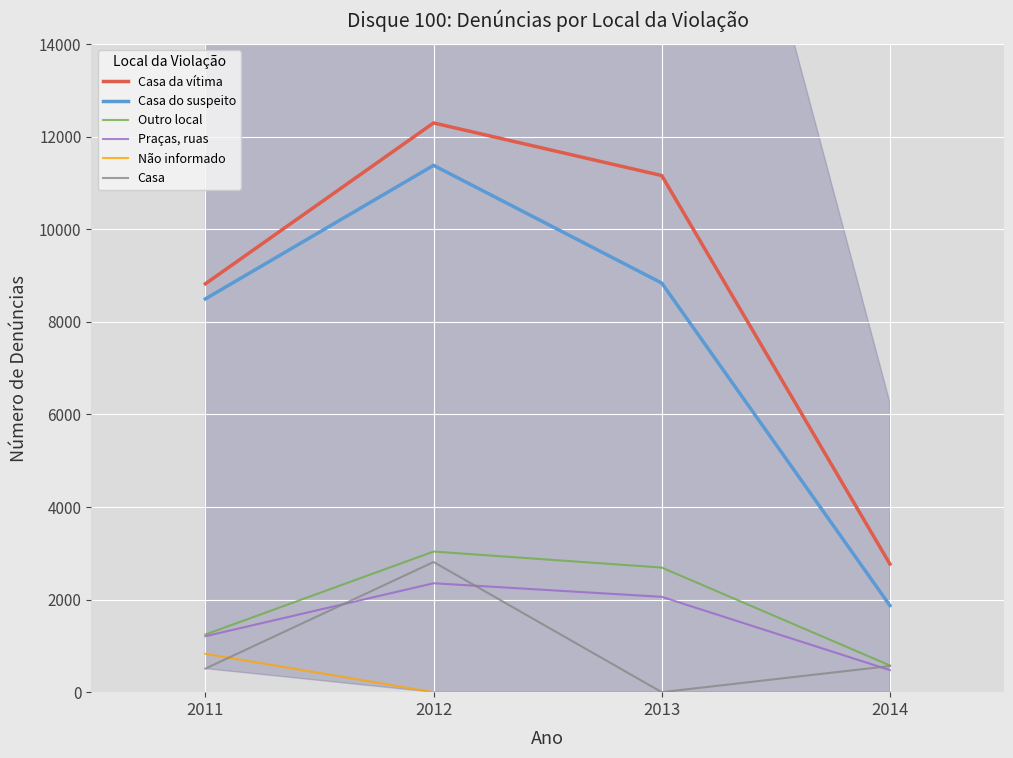

Read the Praças, ruas value at 2012.

2353